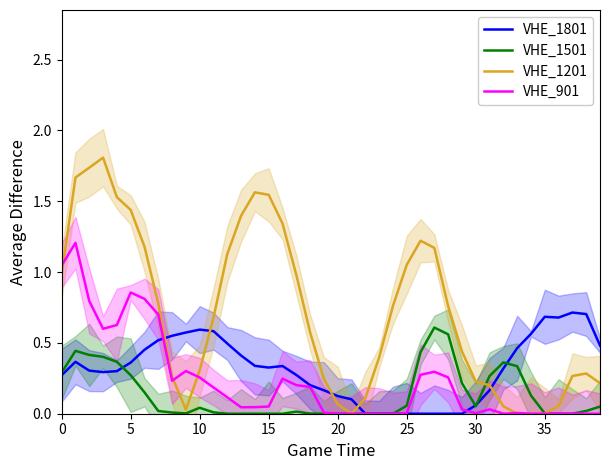

How many categories are shown in the chart?

40